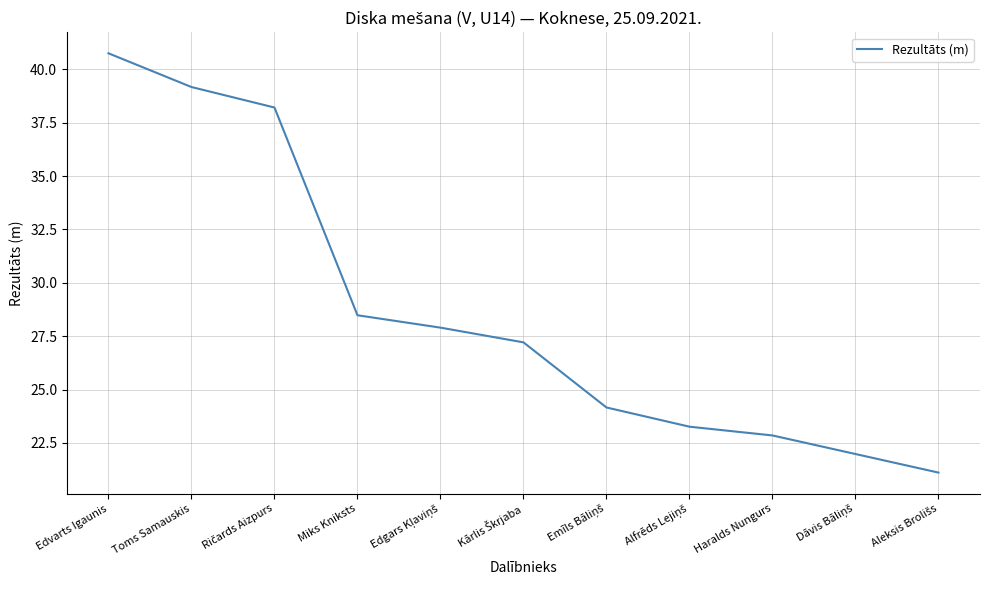

True or false: the data shows 40.1 at Haralds Nungurs.

False